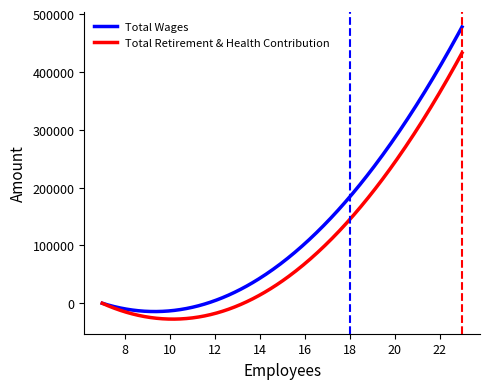

Which series has the largest total across all categories?

Total Wages